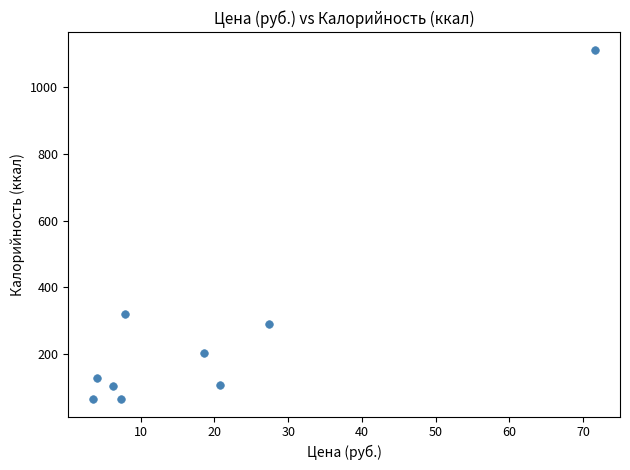

What Y value in the scatter plot is closest to 588?

320.0